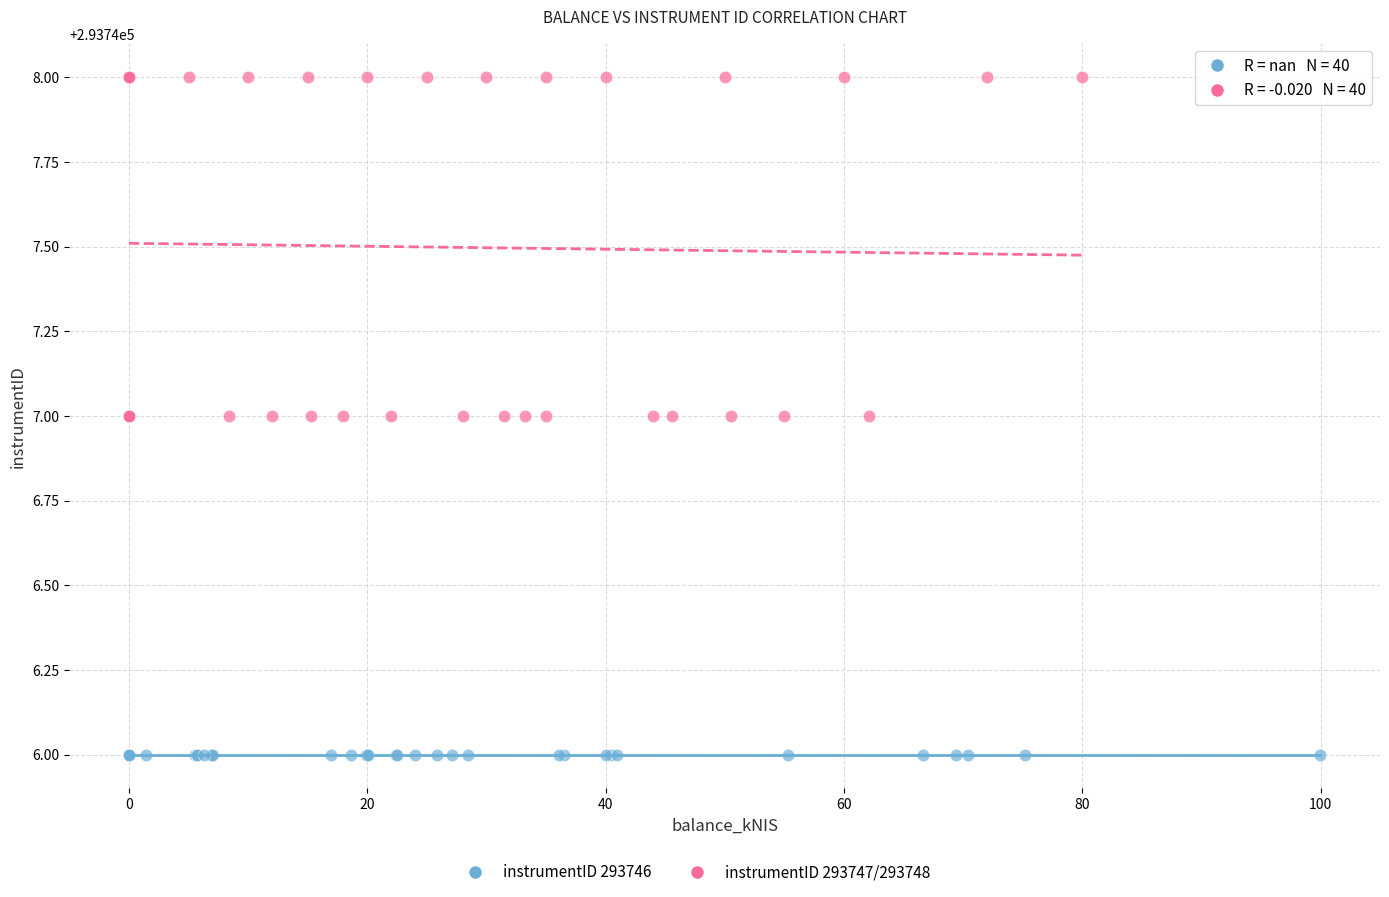

Which series reaches the maximum Y coordinate?

instrumentID 293747/293748